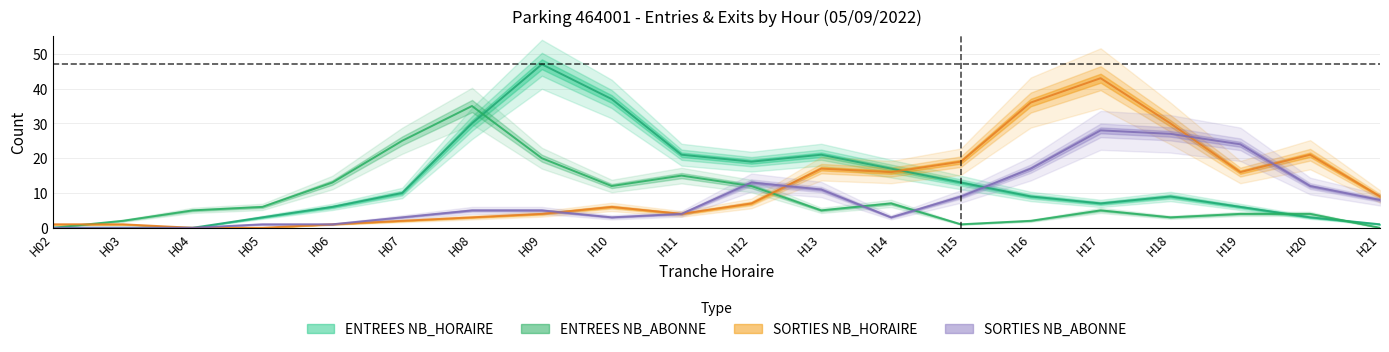

At how many categories does at least one series exceed 26?

6